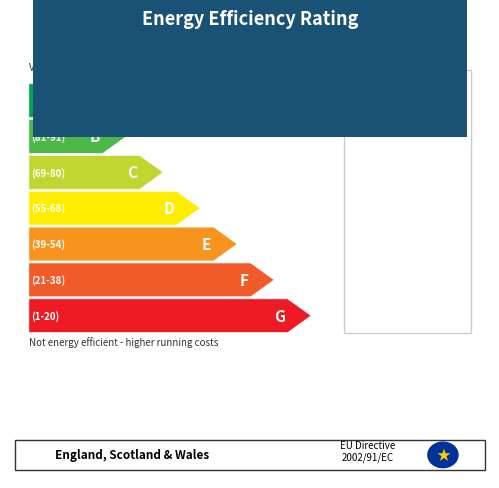

Does the chart contain any negative values?

No